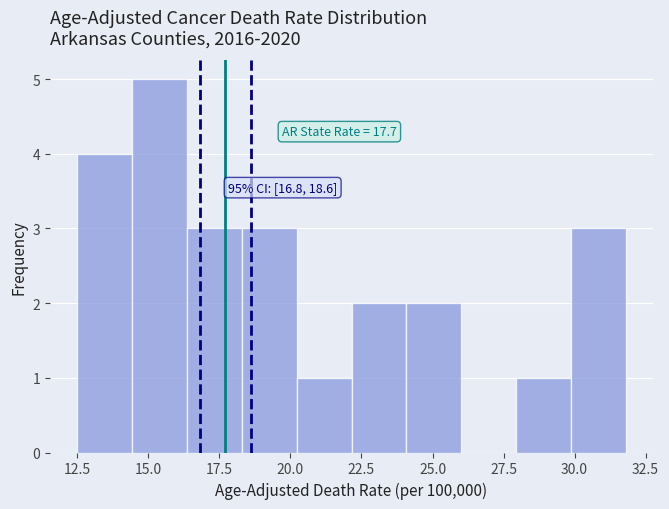

Read against the x-axis, roughly where is the centre of the tallest bar?

15.5